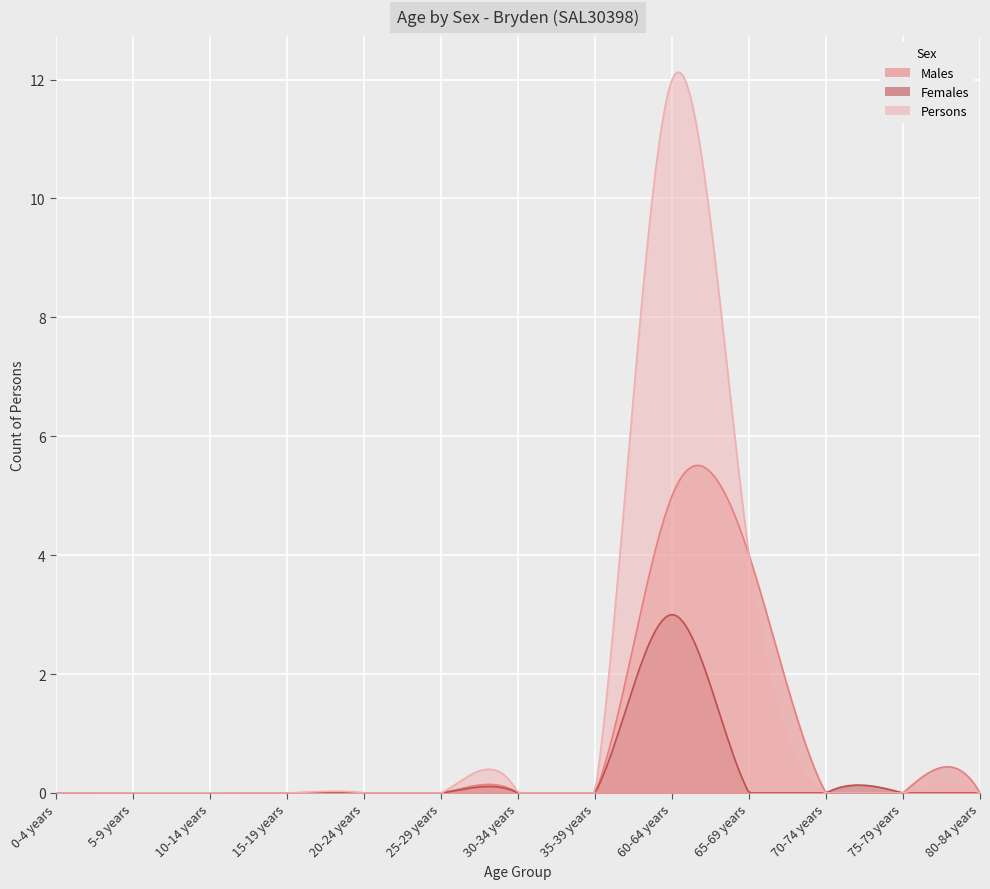

The Persons series shows 0 at 30-34 years. True or false?

True